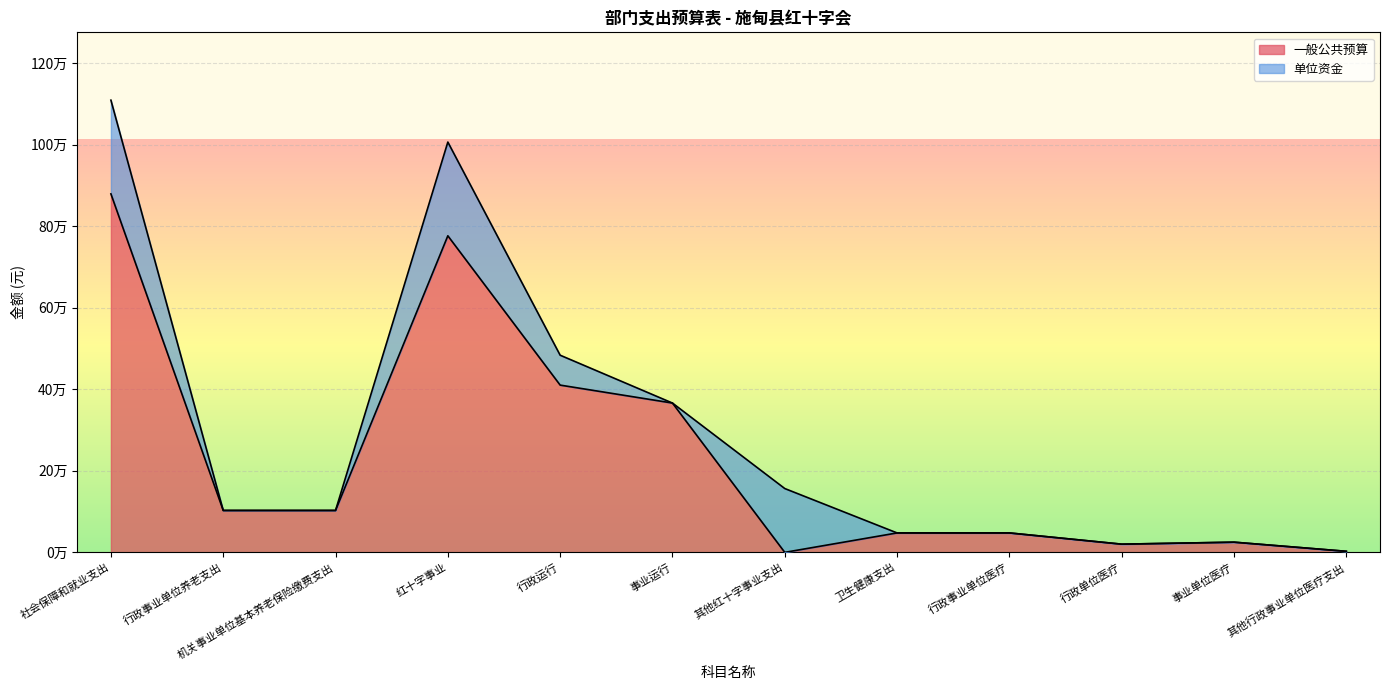

Is it true that the value at 机关事业单位基本养老保险缴费支出 is 183057?

False